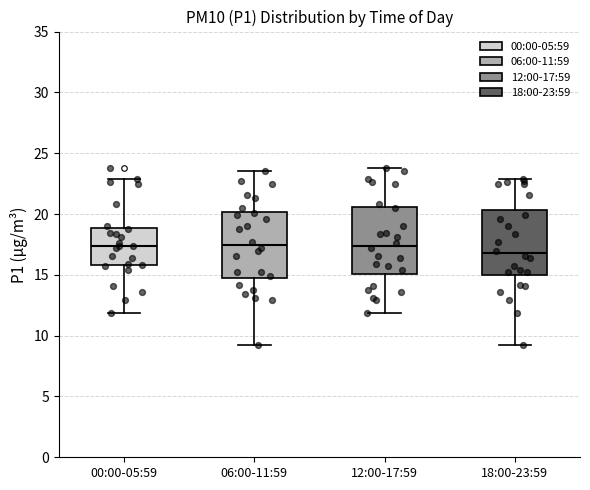

Reading left to right, read every box against the y-axis: the position of its median line, the range the box covers, and the ends of its whiskers. The values are not printed on the chart, so give them approximately, as read against the axis.

00:00-05:59: median 17.5, box 16.0 to 19.0, whiskers 12.0 to 23.0
06:00-11:59: median 17.5, box 14.5 to 20.0, whiskers 9.0 to 23.5
12:00-17:59: median 17.5, box 15.0 to 20.5, whiskers 12.0 to 24.0
18:00-23:59: median 17.0, box 15.0 to 20.5, whiskers 9.0 to 23.0